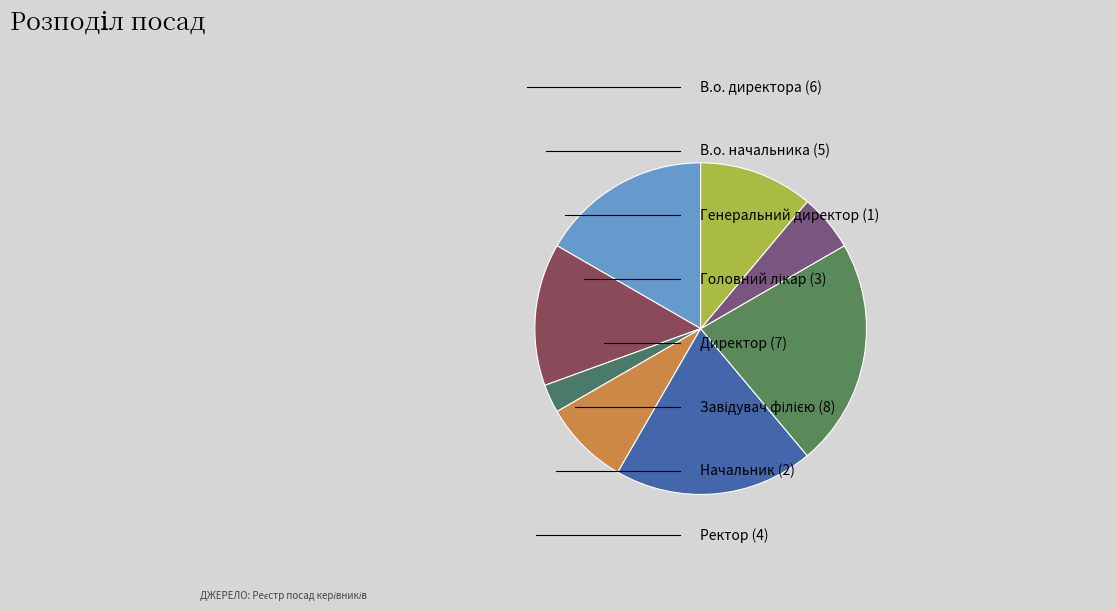

How many slices are in this pie chart?

8